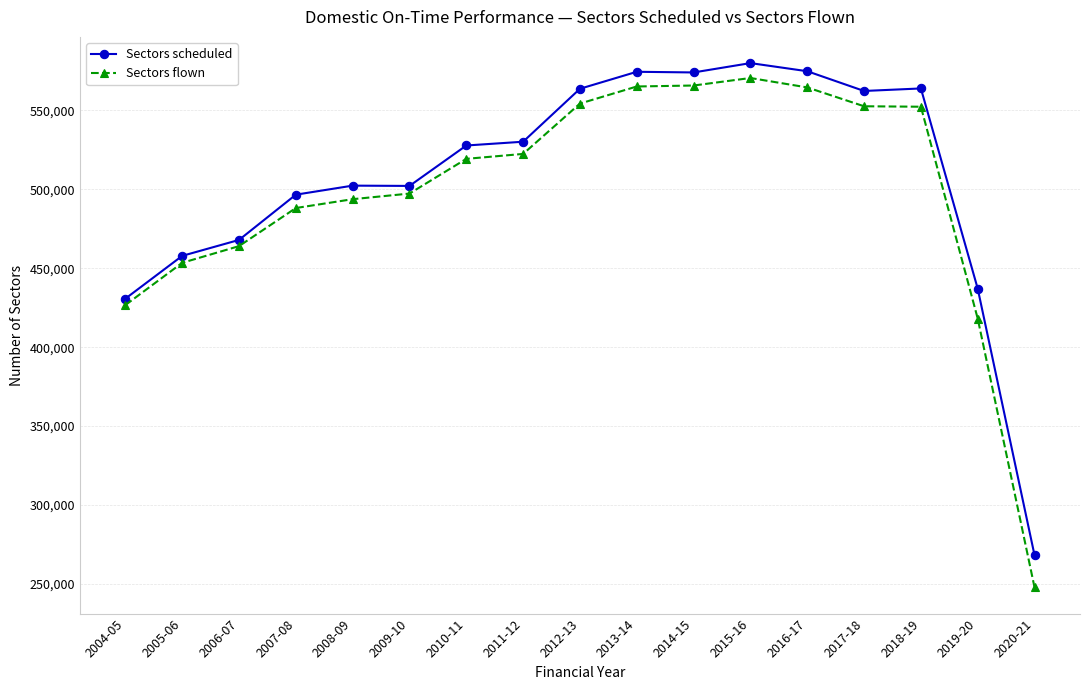

At how many categories does at least one series exceed 362194?

16